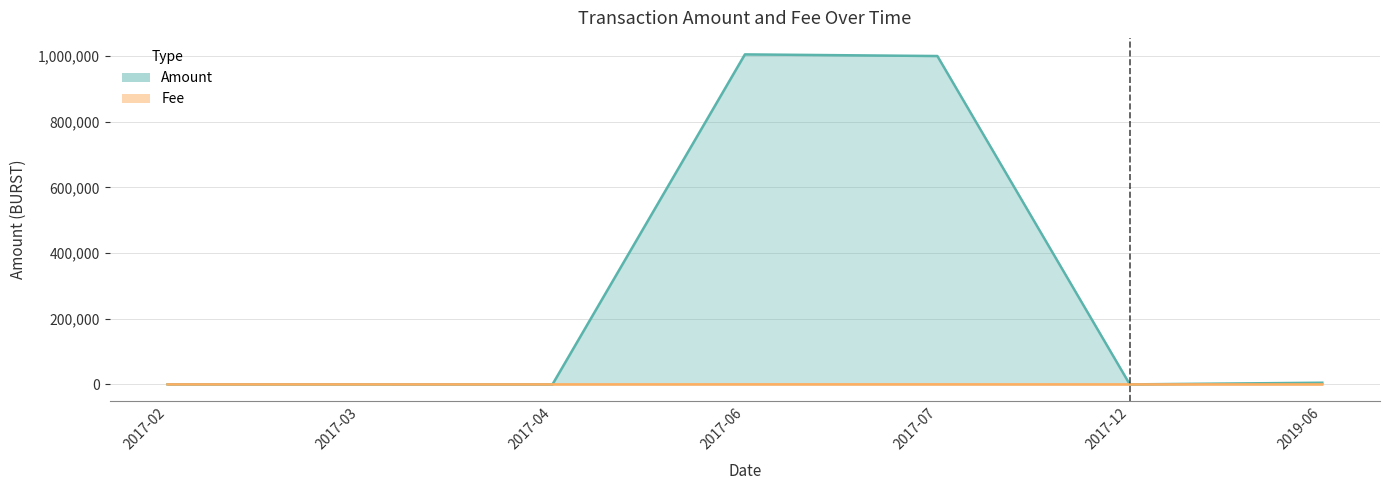

In Amount, how many points are lower than both neighbors (excluding endpoints)?

2